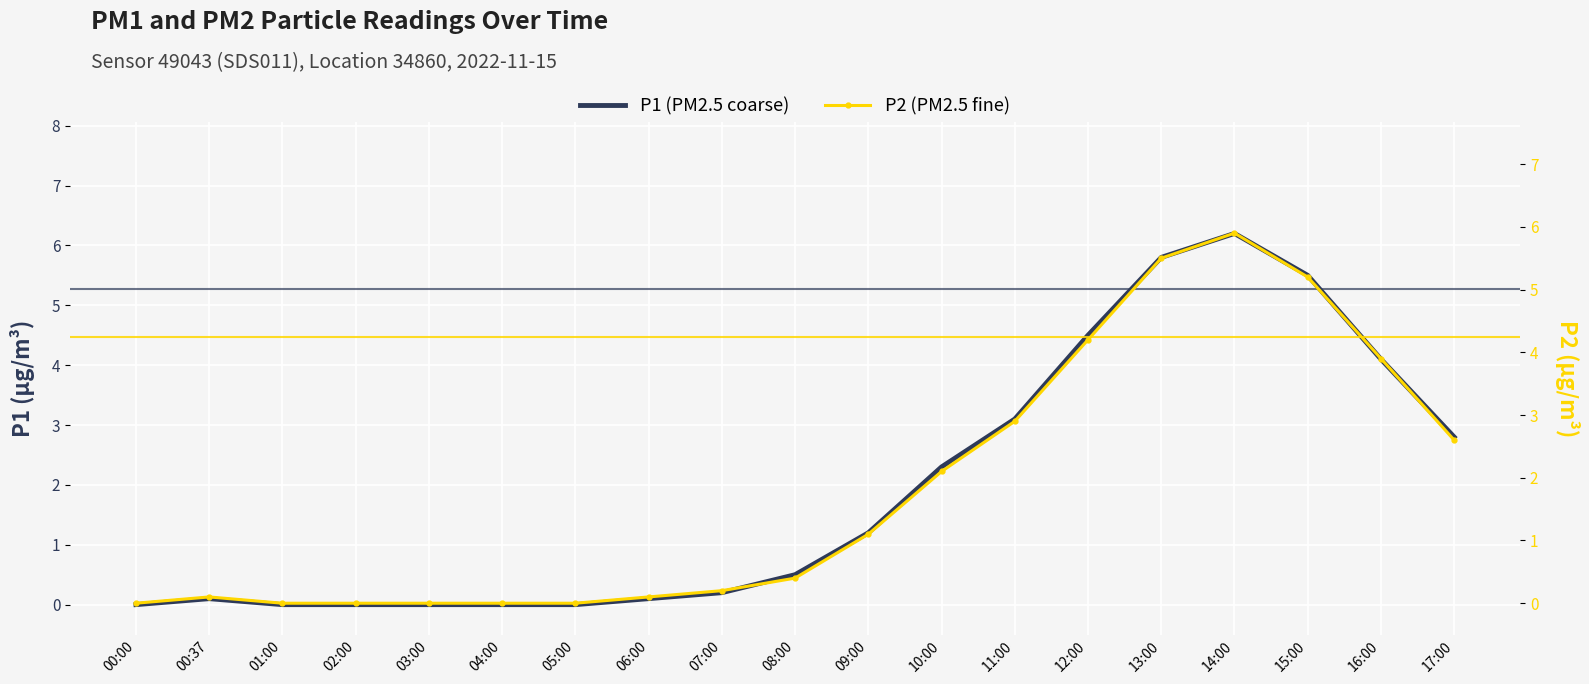

Reading left to right, transcribe all the data shown in this chart.

P1: 00:00=0.0	00:37=0.1	01:00=0.0	02:00=0.0	03:00=0.0	04:00=0.0	05:00=0.0	06:00=0.1	07:00=0.2	08:00=0.5	09:00=1.2	10:00=2.3	11:00=3.1	12:00=4.5	13:00=5.8	14:00=6.2	15:00=5.5	16:00=4.1	17:00=2.8
P2: 00:00=0.0	00:37=0.1	01:00=0.0	02:00=0.0	03:00=0.0	04:00=0.0	05:00=0.0	06:00=0.1	07:00=0.2	08:00=0.4	09:00=1.1	10:00=2.1	11:00=2.9	12:00=4.2	13:00=5.5	14:00=5.9	15:00=5.2	16:00=3.9	17:00=2.6